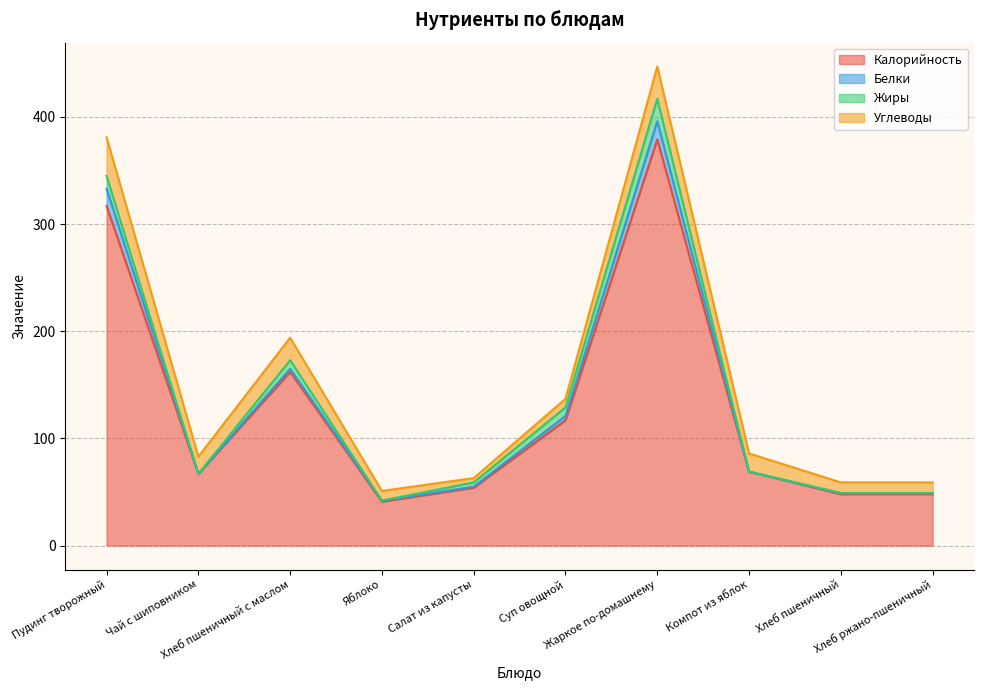

Which category has the lowest value in the Жиры series?

Чай с шиповником